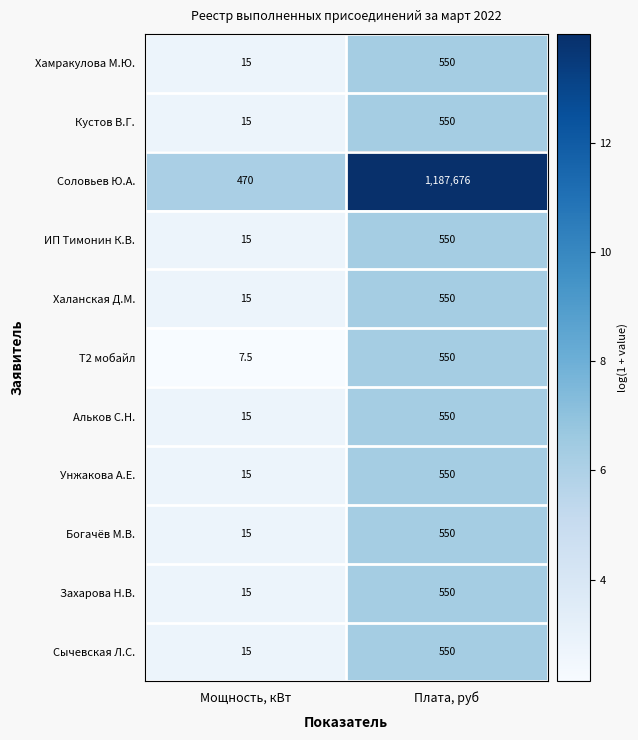

What is the minimum value shown in the chart?

7.5